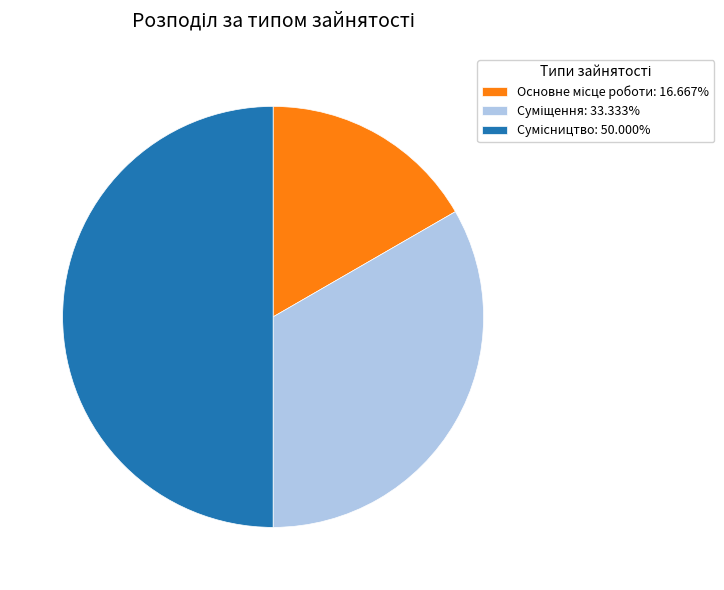

Is there any slice that represents more than half of the pie?

No